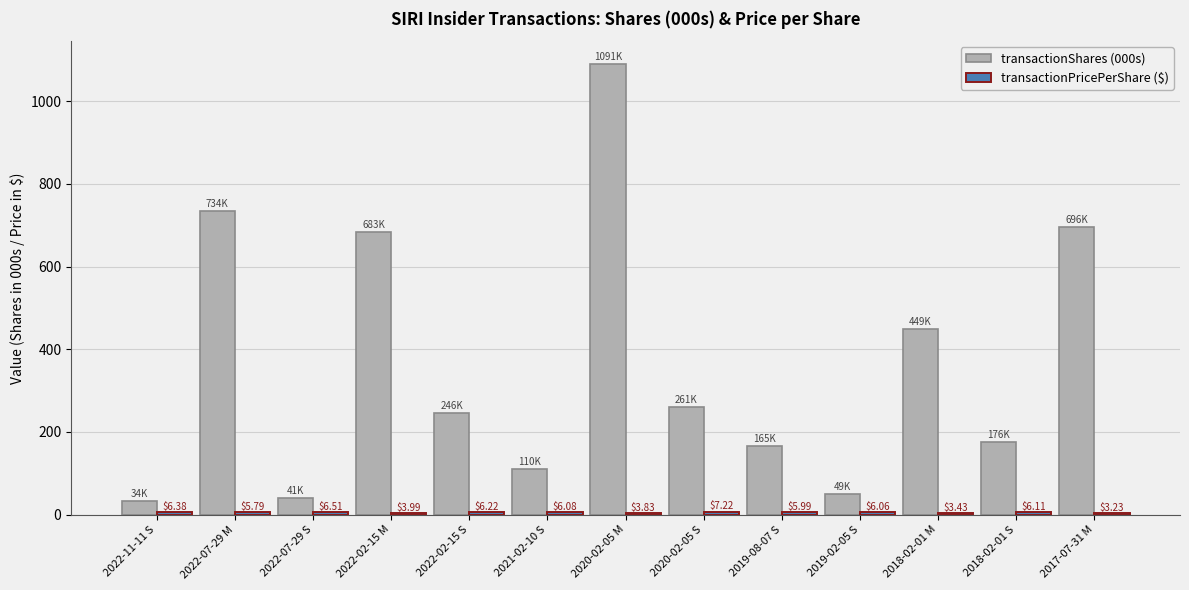

At which category is the sum across all series the highest?

2020-02-05 M